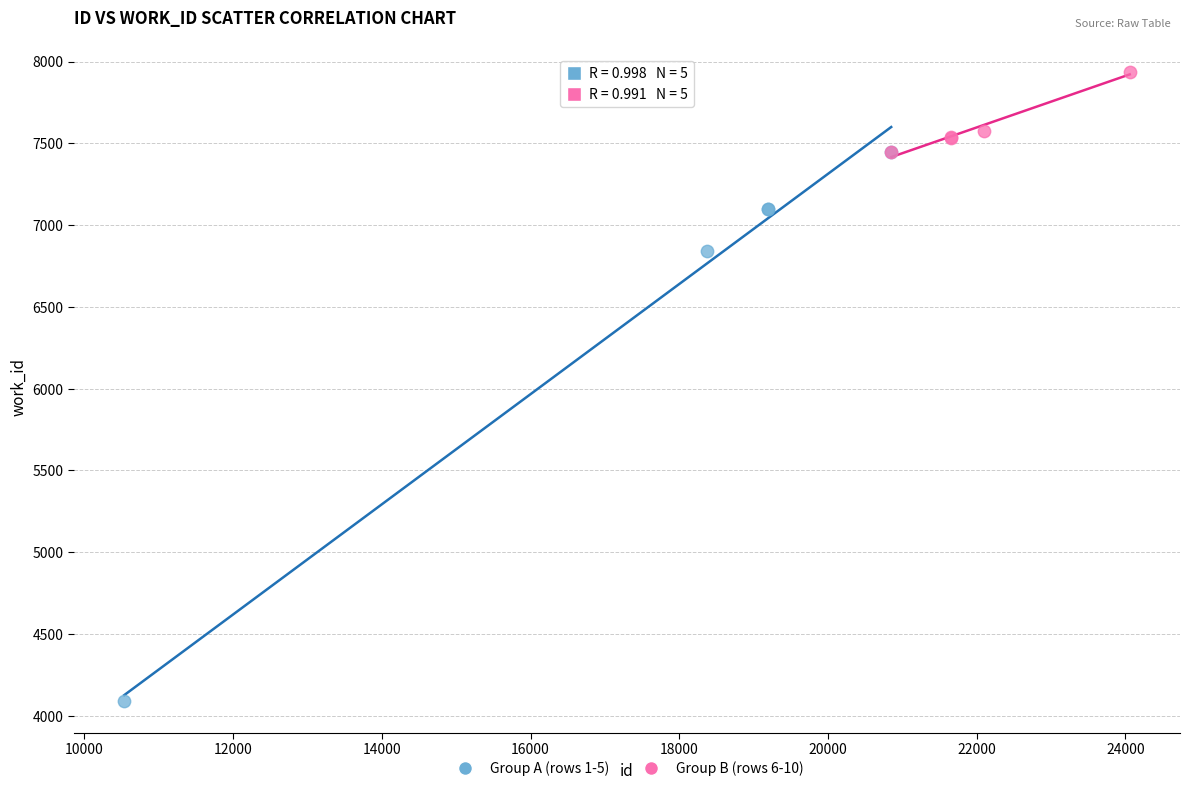

Which series contains the highest Y value?

Group B (rows 6-10)